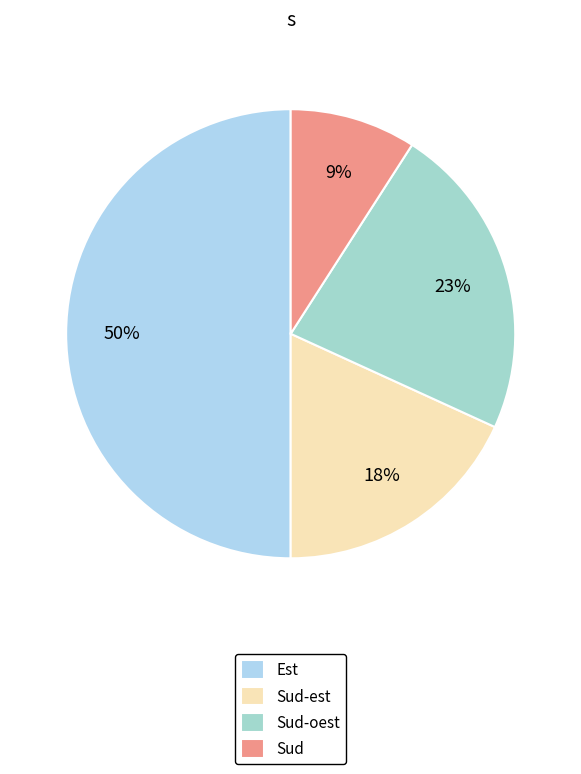

Which slice is the smallest?

Sud